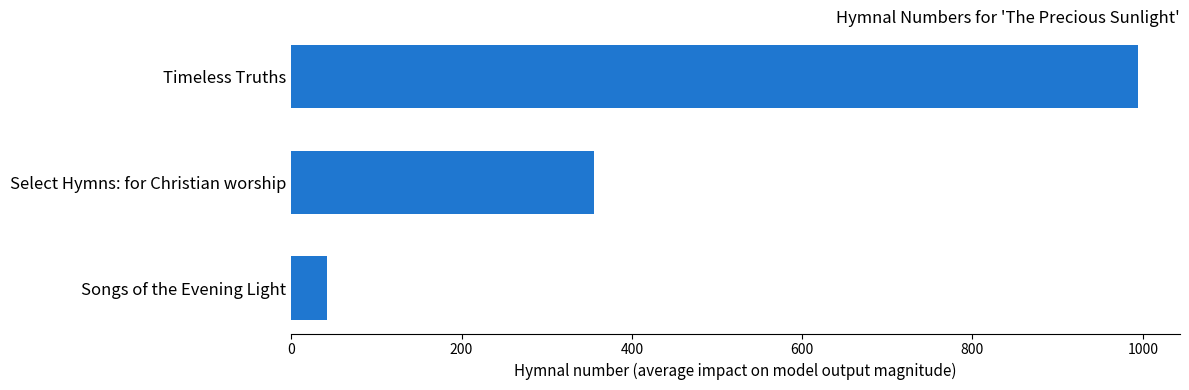

Count the number of data series in this chart.

1